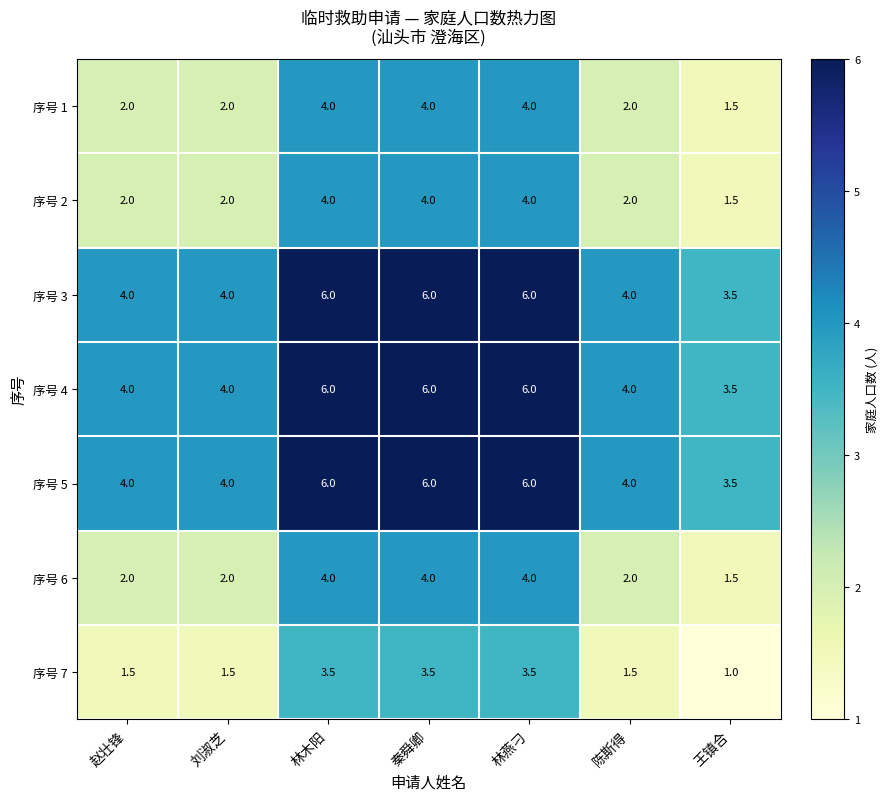

What is the greatest value displayed?

6.0